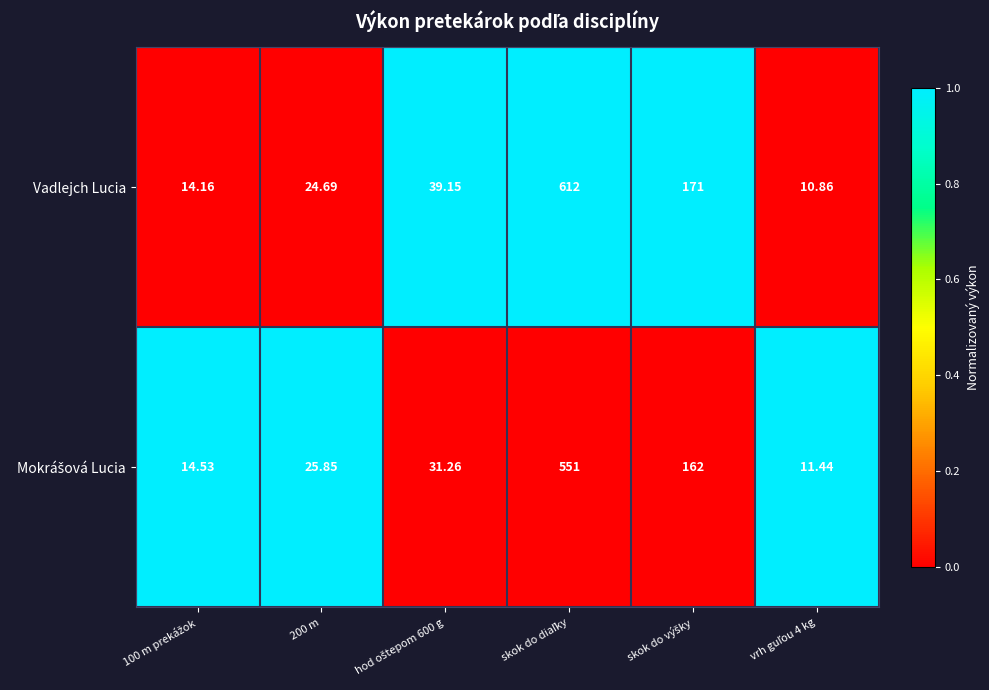

Which series has the largest range (max minus min)?

Vadlejch Lucia